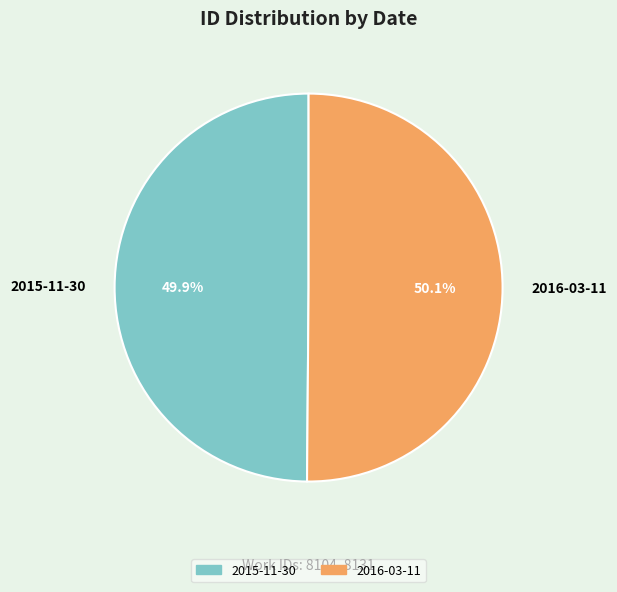

To the nearest percent, what percentage of the pie is 2016-03-11?

50%